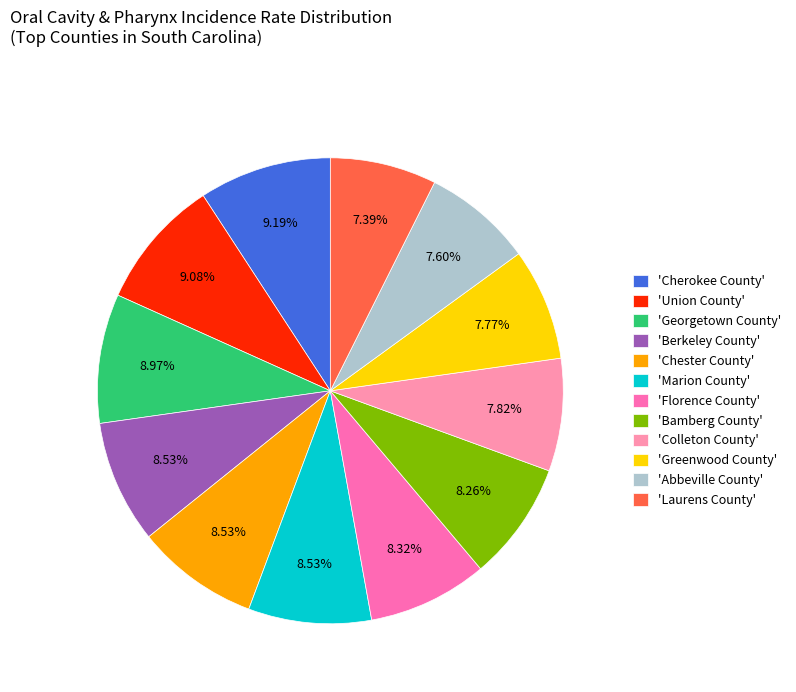

To the nearest percent, what is the average slice percentage?

8%